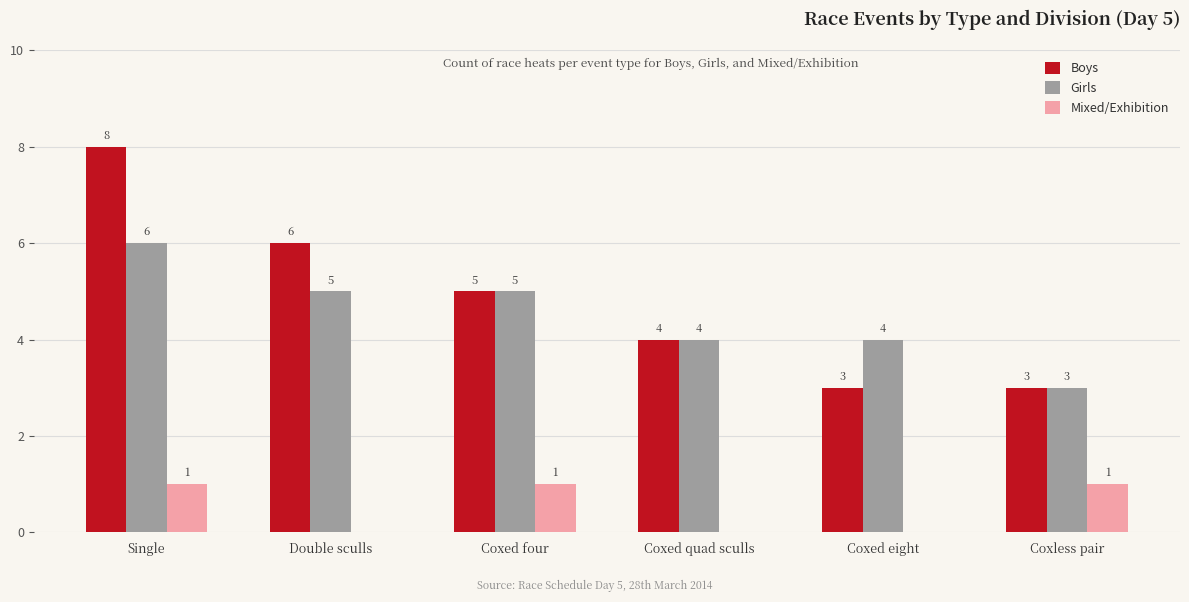

What value does the Girls series have at Coxless pair?

3